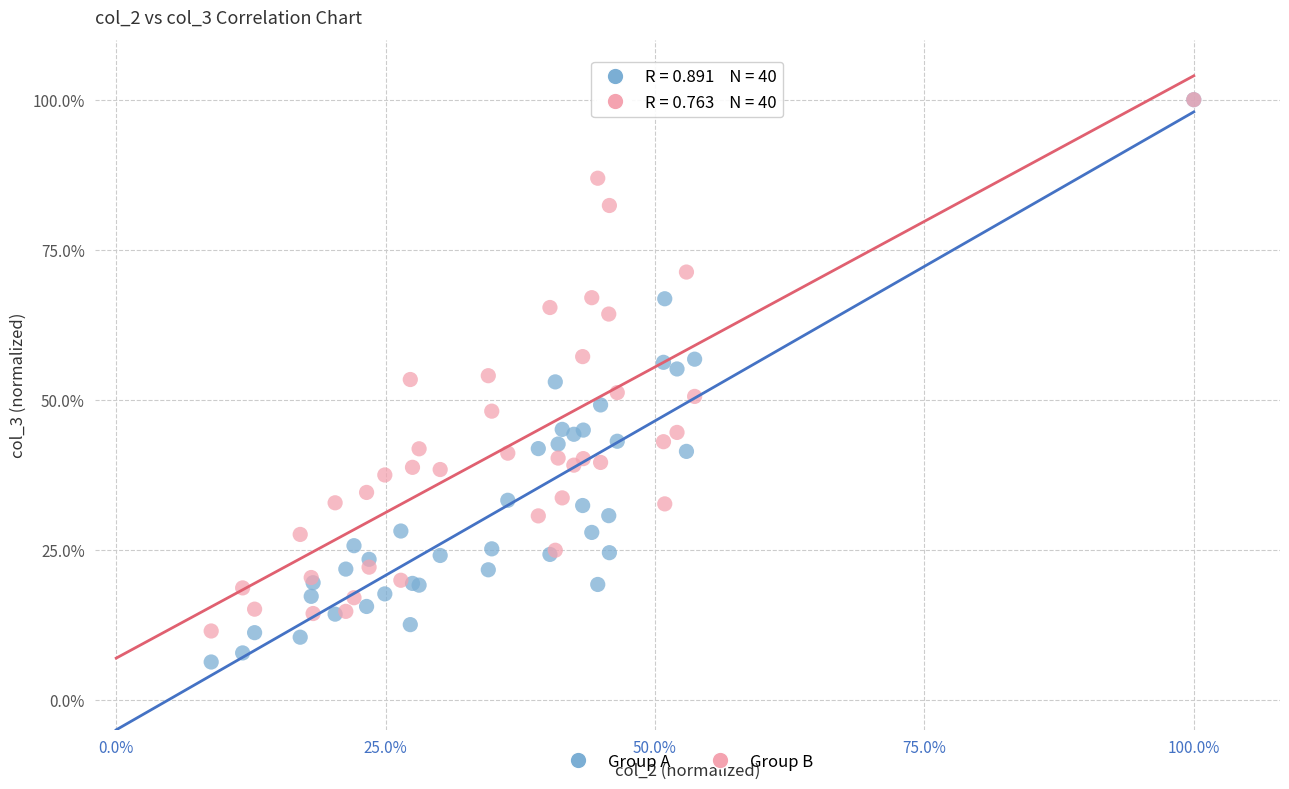

Which series has the widest spread of Y values?

Group A